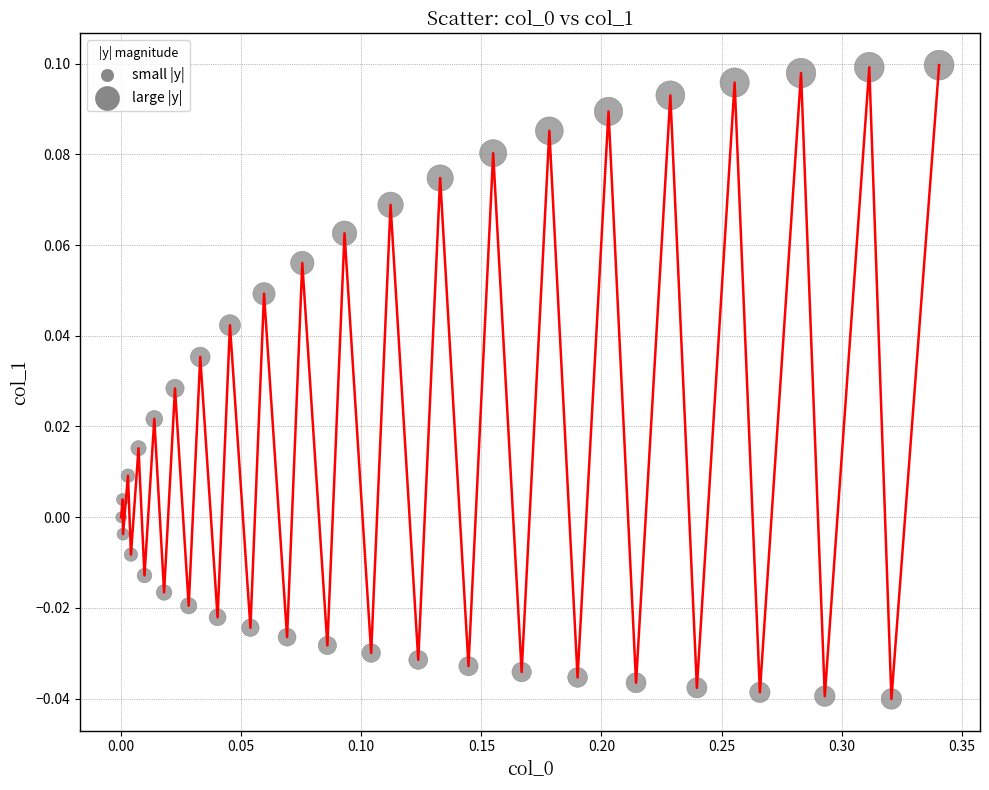

How many lines are shown in the chart?

1